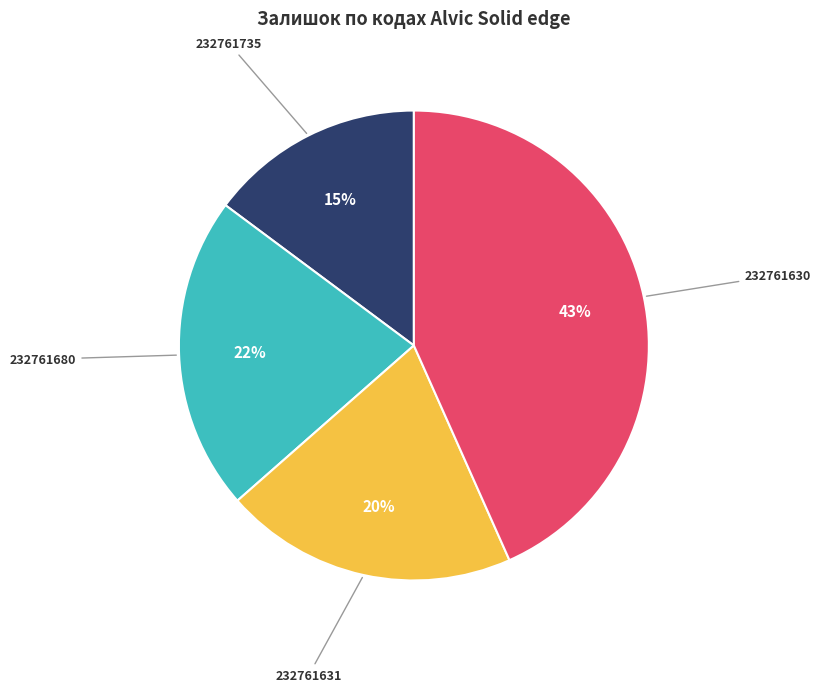

Between 232761735 and 232761680, which is larger?

232761680